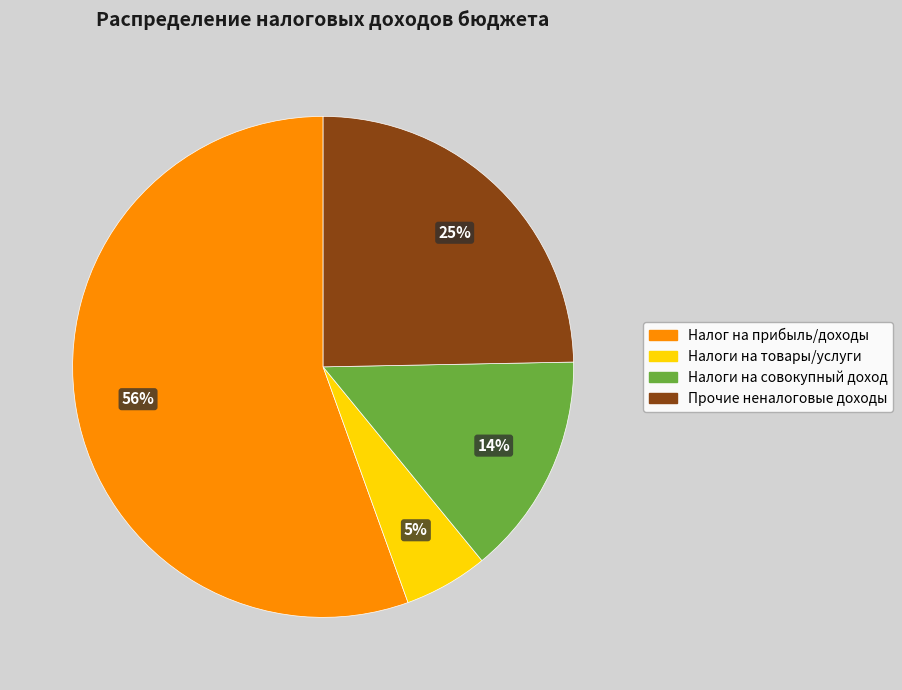

Is there any slice that represents more than half of the pie?

Yes